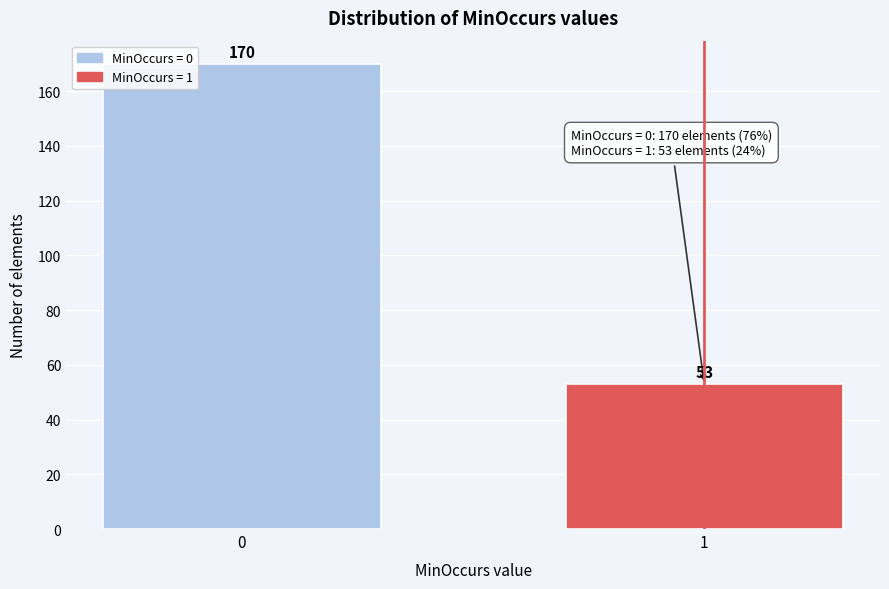

Reading left to right, transcribe all the data shown in this chart.

170	53